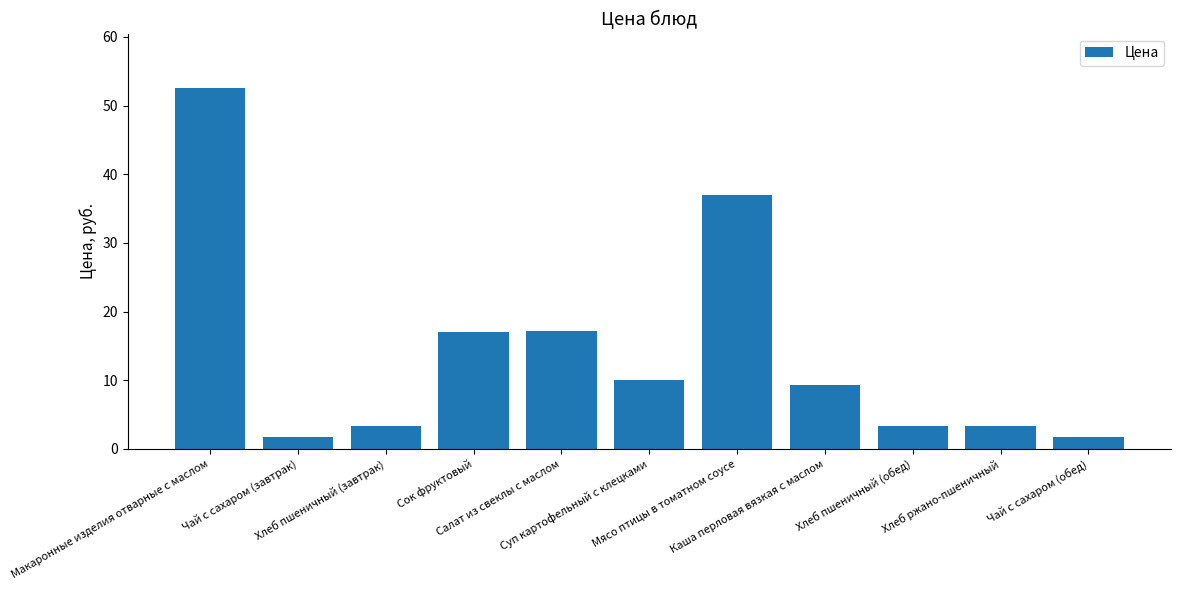

What is the maximum value shown in the chart?

52.6